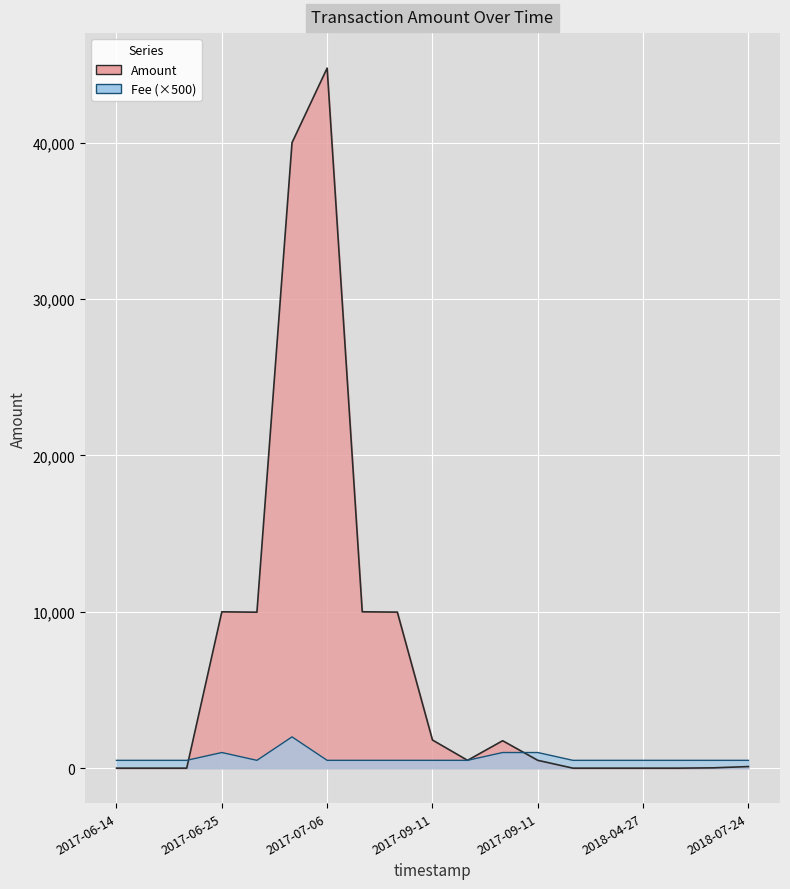

The Fee series shows 500.0 at 2017-06-23. True or false?

True